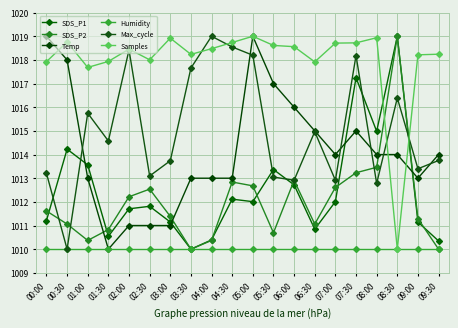

Reading left to right, extract all data points from this chart.

SDS_P1: 00:00=1011.2	00:30=1014.2	01:00=1013.6	01:30=1010.5	02:00=1011.7	02:30=1011.8	03:00=1011.1	03:30=1010.0	04:00=1010.4	04:30=1012.1	05:00=1012.0	05:30=1013.4	06:00=1012.7	06:30=1010.8	07:00=1012.0	07:30=1017.2	08:00=1015.0	08:30=1019.0	09:00=1011.1	09:30=1010.3
SDS_P2: 00:00=1011.6	00:30=1011.1	01:00=1010.4	01:30=1010.8	02:00=1012.2	02:30=1012.5	03:00=1011.4	03:30=1010.0	04:00=1010.4	04:30=1012.8	05:00=1012.7	05:30=1010.7	06:00=1012.9	06:30=1011.1	07:00=1012.6	07:30=1013.2	08:00=1013.5	08:30=1019.0	09:00=1011.3	09:30=1010.0
Temp: 00:00=1019.0	00:30=1018.0	01:00=1013.0	01:30=1010.0	02:00=1011.0	02:30=1011.0	03:00=1011.0	03:30=1013.0	04:00=1013.0	04:30=1013.0	05:00=1019.0	05:30=1017.0	06:00=1016.0	06:30=1015.0	07:00=1014.0	07:30=1015.0	08:00=1014.0	08:30=1014.0	09:00=1013.0	09:30=1014.0
Humidity: 00:00=1010.0	00:30=1010.0	01:00=1010.0	01:30=1010.0	02:00=1010.0	02:30=1010.0	03:00=1010.0	03:30=1010.0	04:00=1010.0	04:30=1010.0	05:00=1010.0	05:30=1010.0	06:00=1010.0	06:30=1010.0	07:00=1010.0	07:30=1010.0	08:00=1010.0	08:30=1010.0	09:00=1010.0	09:30=1010.0
Max_cycle: 00:00=1013.2	00:30=1010.0	01:00=1015.7	01:30=1014.6	02:00=1018.4	02:30=1013.1	03:00=1013.7	03:30=1017.7	04:00=1019.0	04:30=1018.5	05:00=1018.2	05:30=1013.0	06:00=1012.9	06:30=1015.0	07:00=1012.9	07:30=1018.2	08:00=1012.8	08:30=1016.4	09:00=1013.4	09:30=1013.7
Samples: 00:00=1017.9	00:30=1018.8	01:00=1017.7	01:30=1017.9	02:00=1018.5	02:30=1018.0	03:00=1018.9	03:30=1018.2	04:00=1018.5	04:30=1018.7	05:00=1019.0	05:30=1018.6	06:00=1018.6	06:30=1017.9	07:00=1018.7	07:30=1018.7	08:00=1018.9	08:30=1010.0	09:00=1018.2	09:30=1018.2